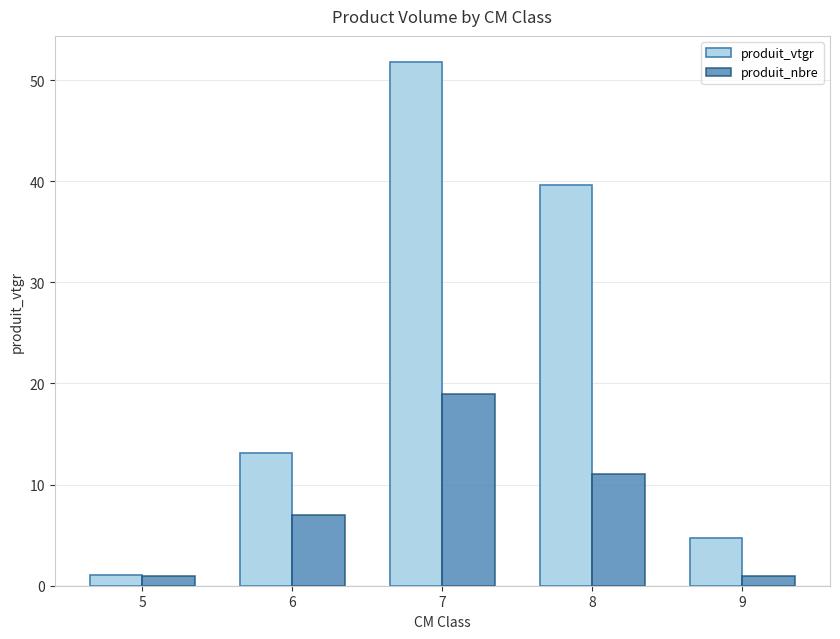

The value of produit_vtgr at 5 is 1.0. True or false?

True